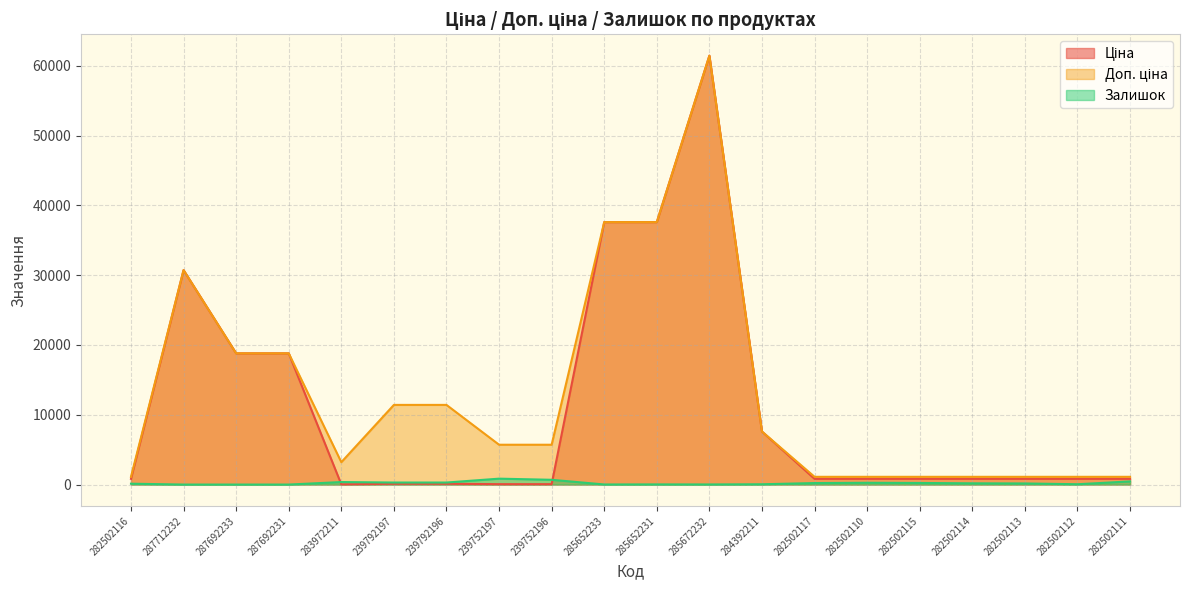

How many values in the Доп. ціна series are below 5705?

9